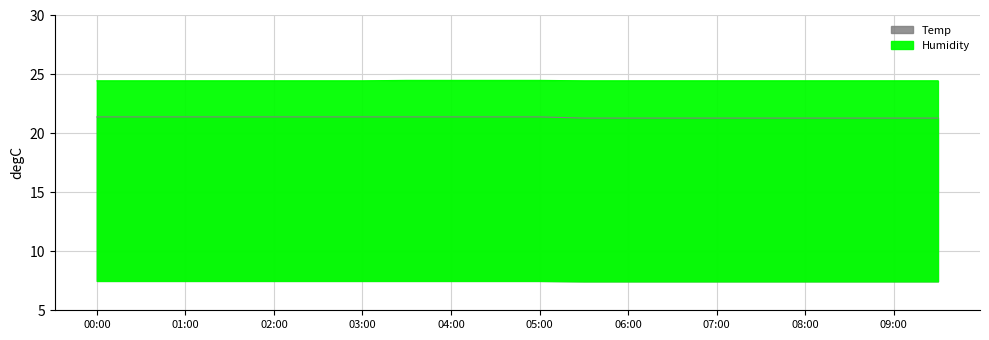

What is the difference between the highest and lowest values at 08:00?

3.2